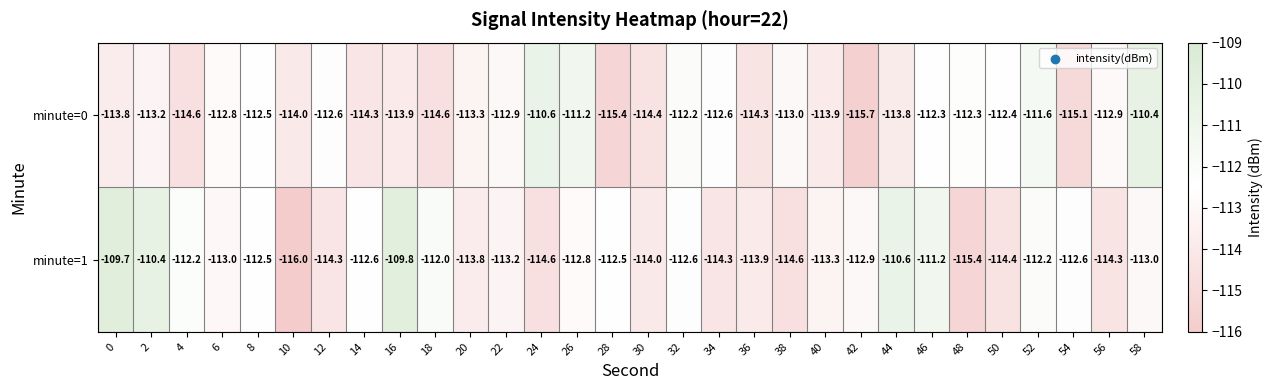

What is the total value across all series at 58?

-223.4